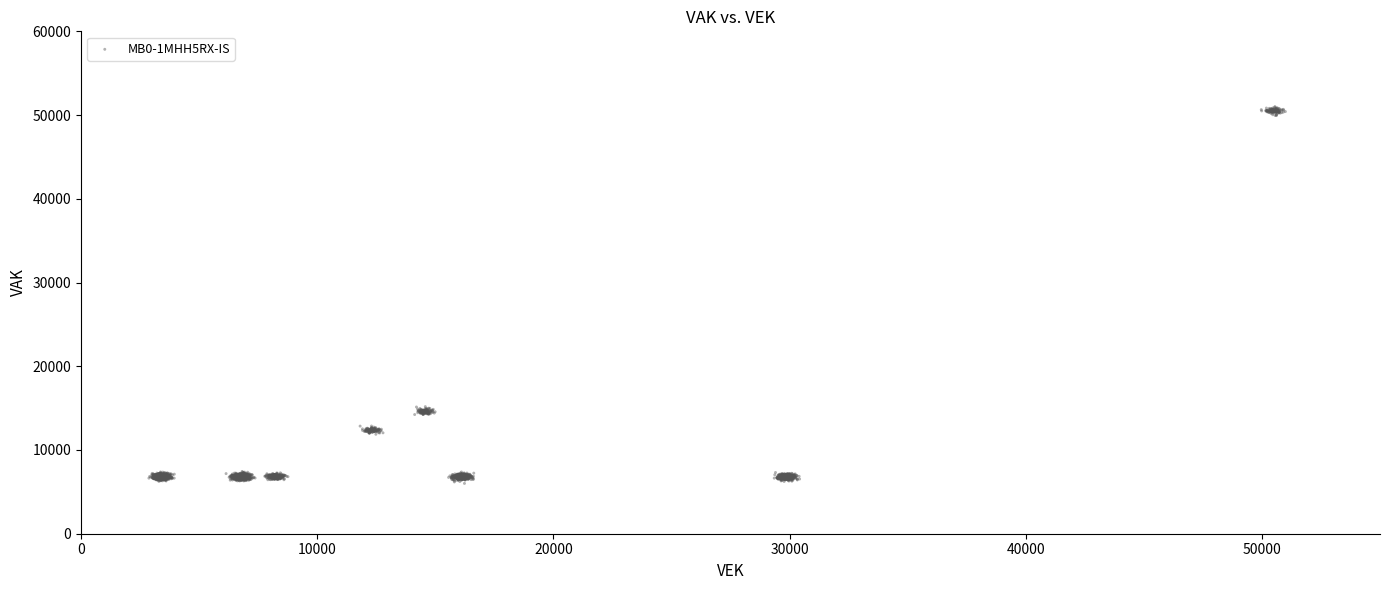

What is the range of Y values (max minus min)?

44988.7